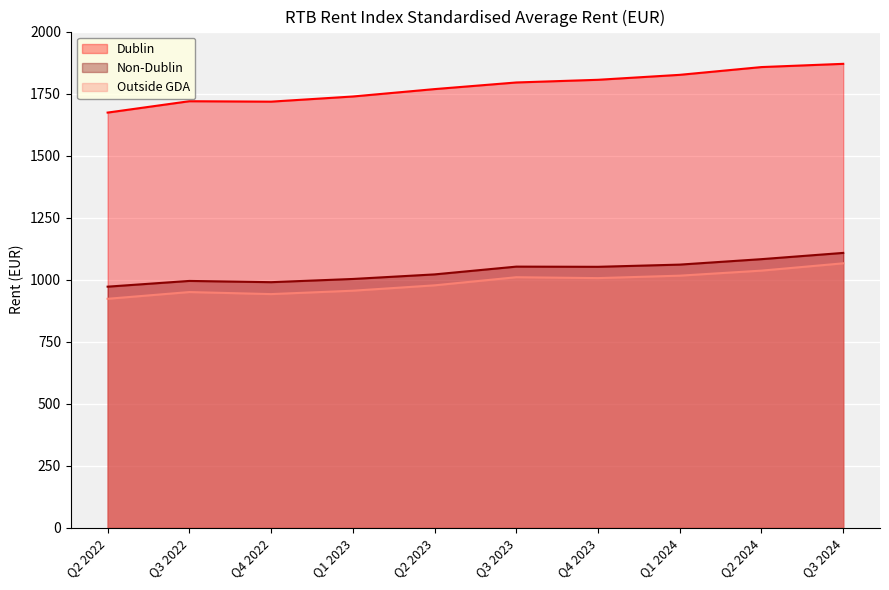

How many lines are shown in the chart?

3